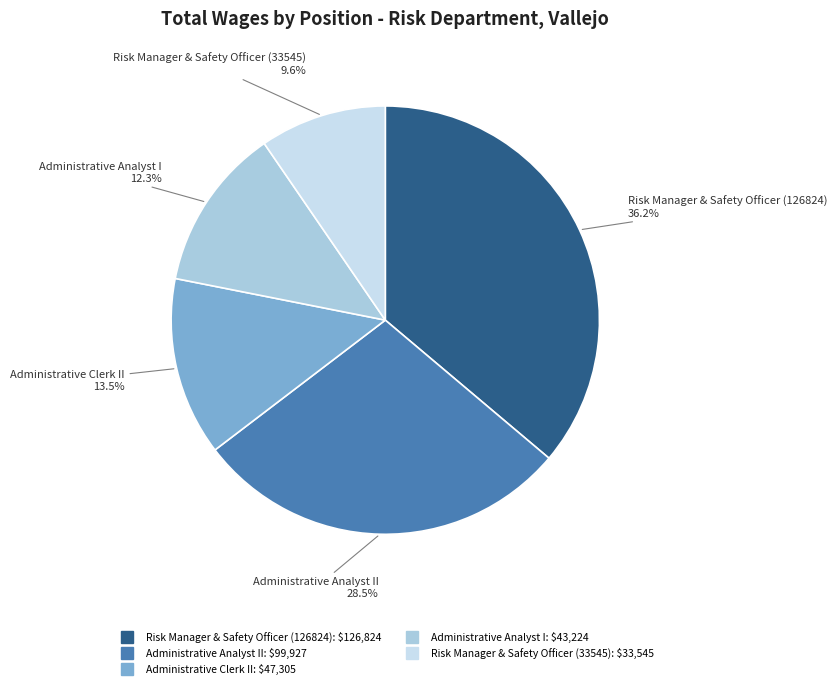

How many slices are in this pie chart?

5